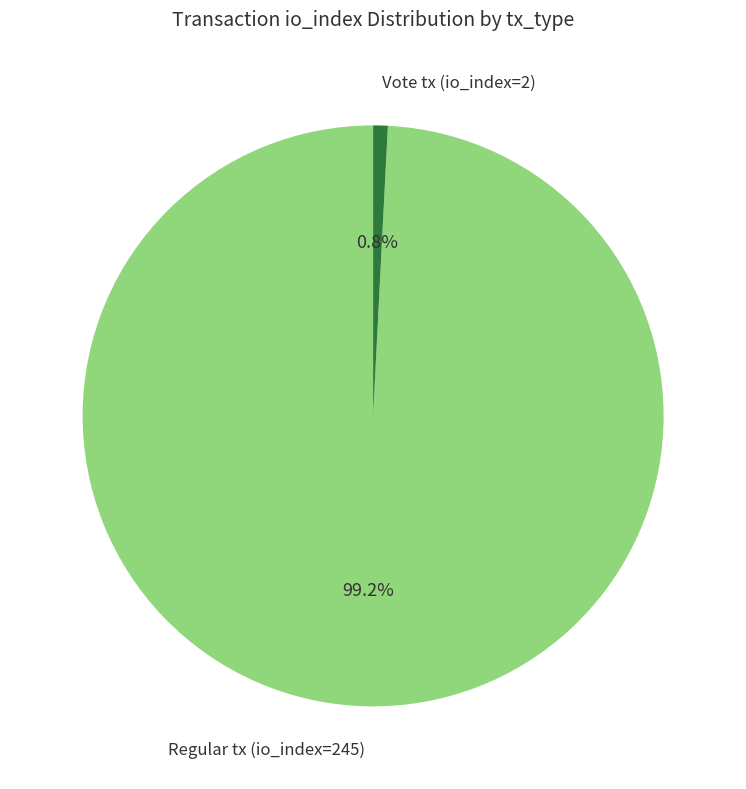

Which slice represents more than half of the pie?

Regular tx (io_index=245)